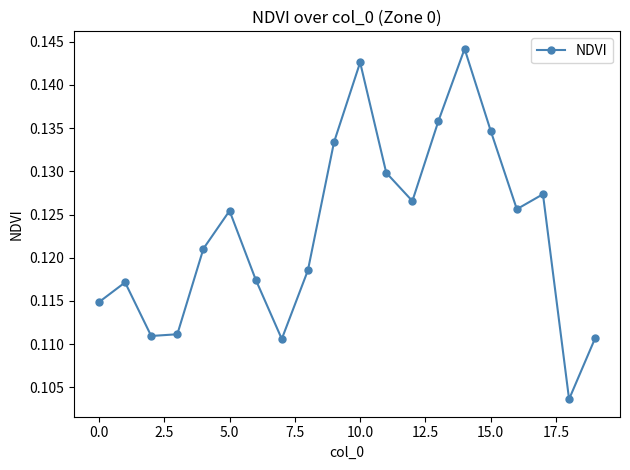

How many values are between 0 and 1?

20